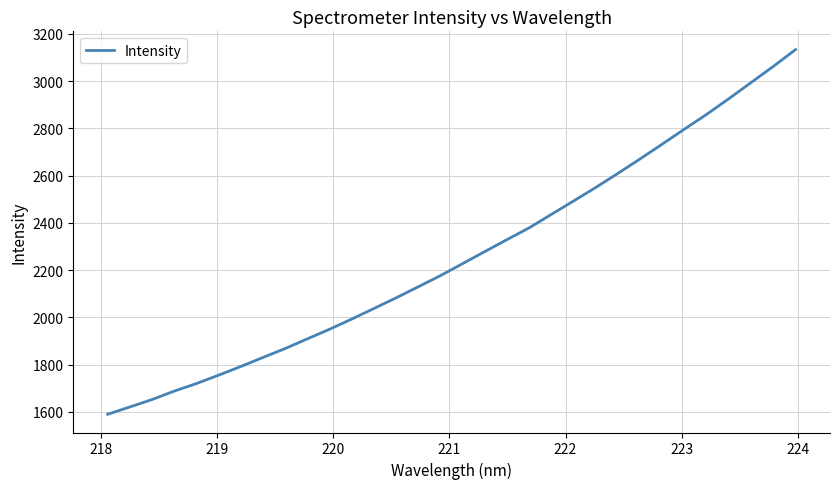

Reading left to right, list all the values displayed in this chart.

1589.5	1620.5	1651.9	1687.7	1719.7	1755.2	1792.0	1830.4	1868.2	1909.2	1949.8	1993.0	2037.8	2082.9	2129.8	2177.1	2227.9	2278.9	2329.6	2379.4	2436.4	2493.1	2550.4	2610.0	2671.3	2734.0	2797.3	2859.9	2926.0	2994.3	3062.4	3133.2